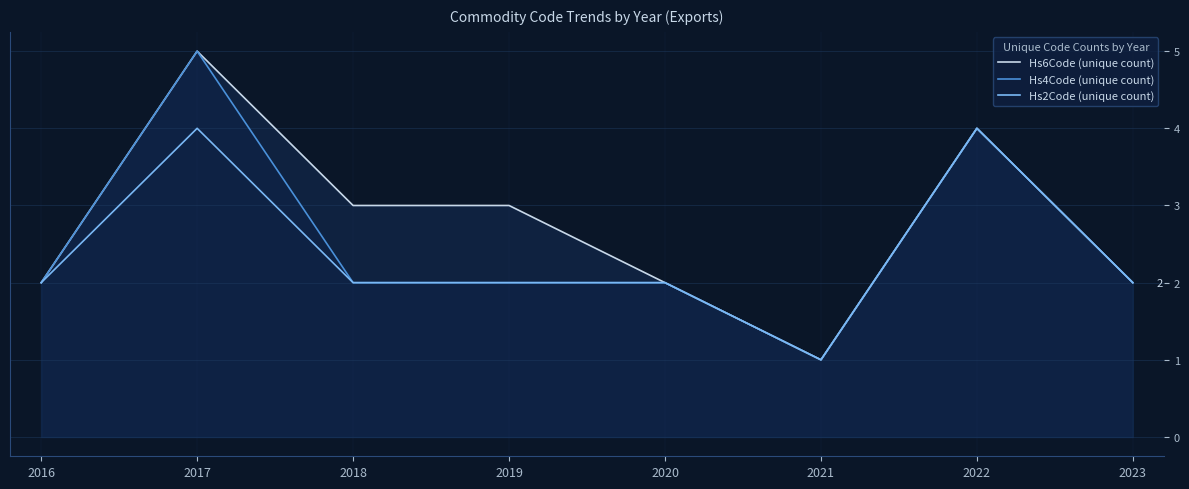

In Hs6Code (unique count), how many points are higher than both neighbors (excluding endpoints)?

2